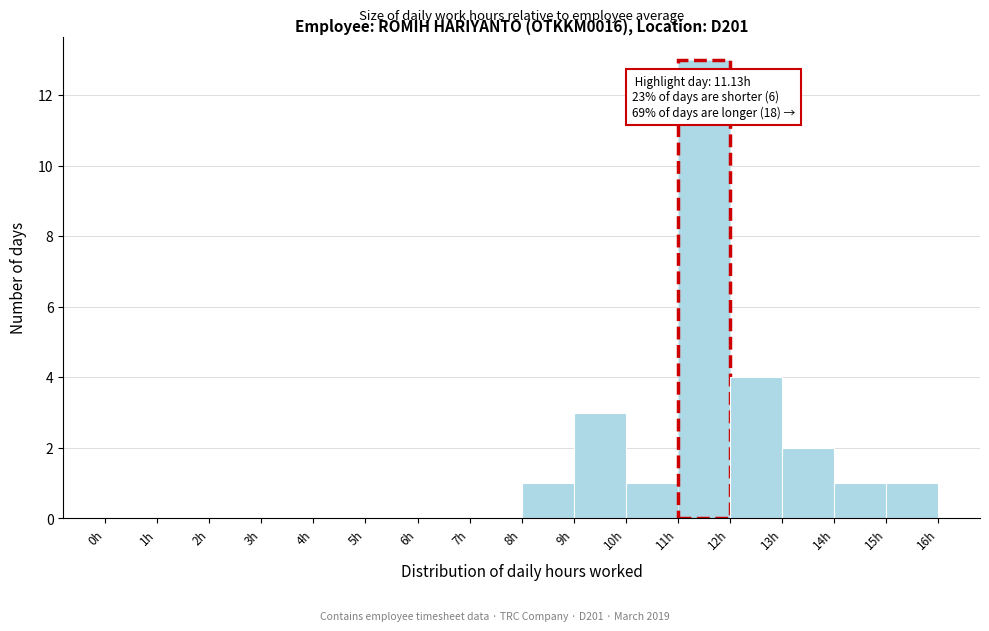

Which range on the x-axis has the tallest bar?

11 to 12